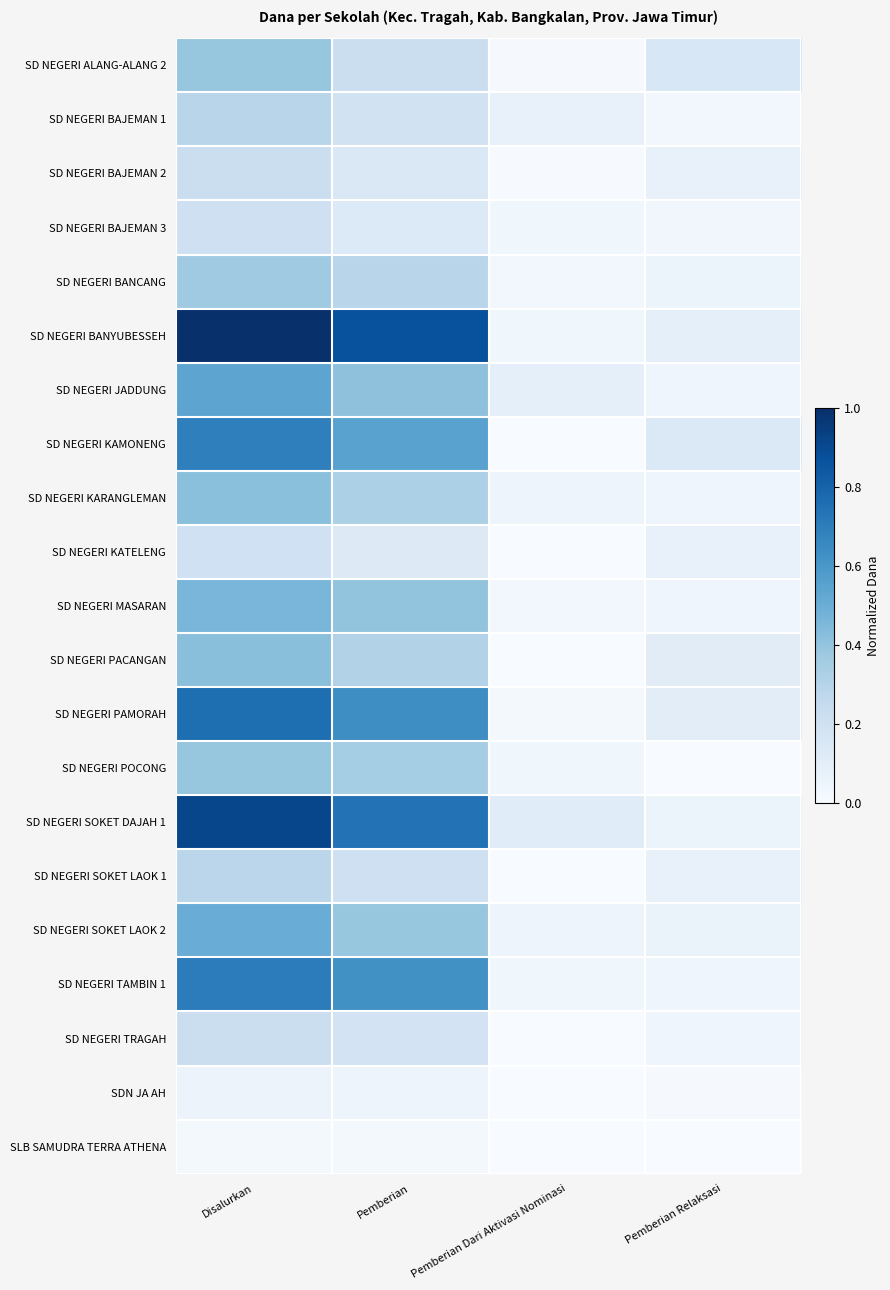

What is the total value across all series at Disalurkan?

9.1